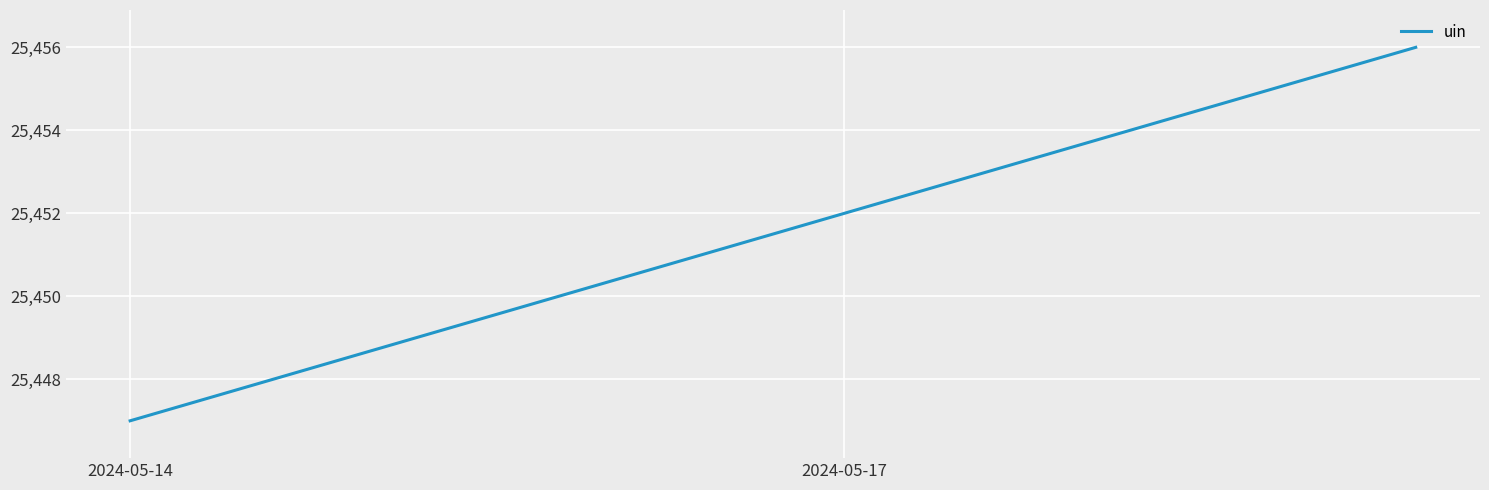

How many distinct data groups are displayed?

1